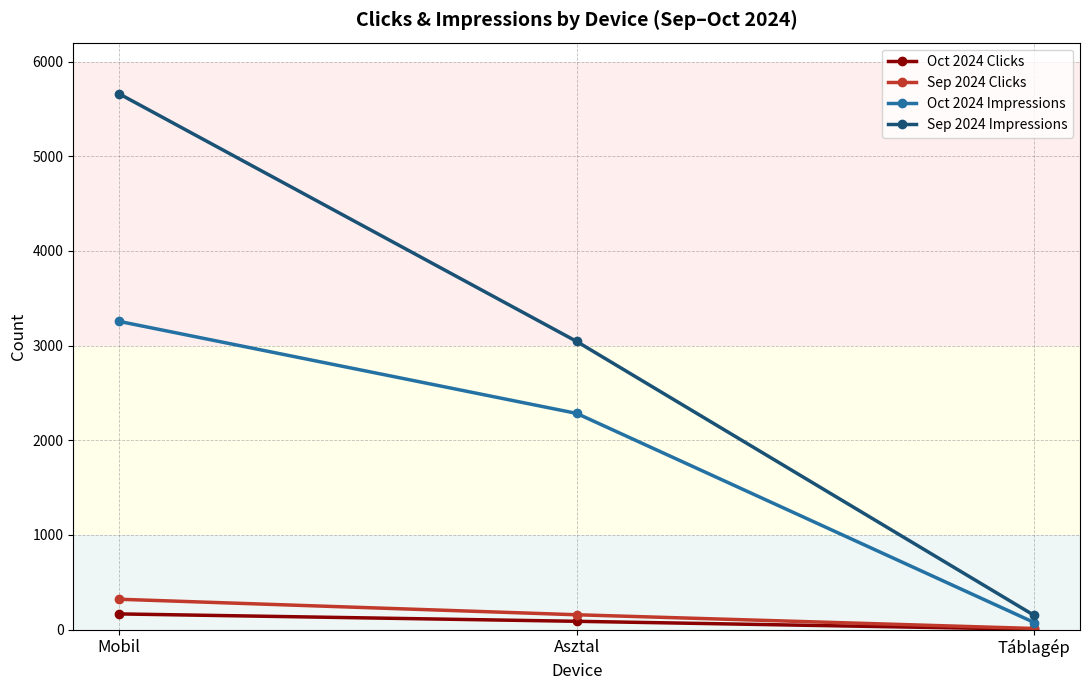

What is the sum of the Oct 2024 Impressions values at Mobil and Táblagép?

3331